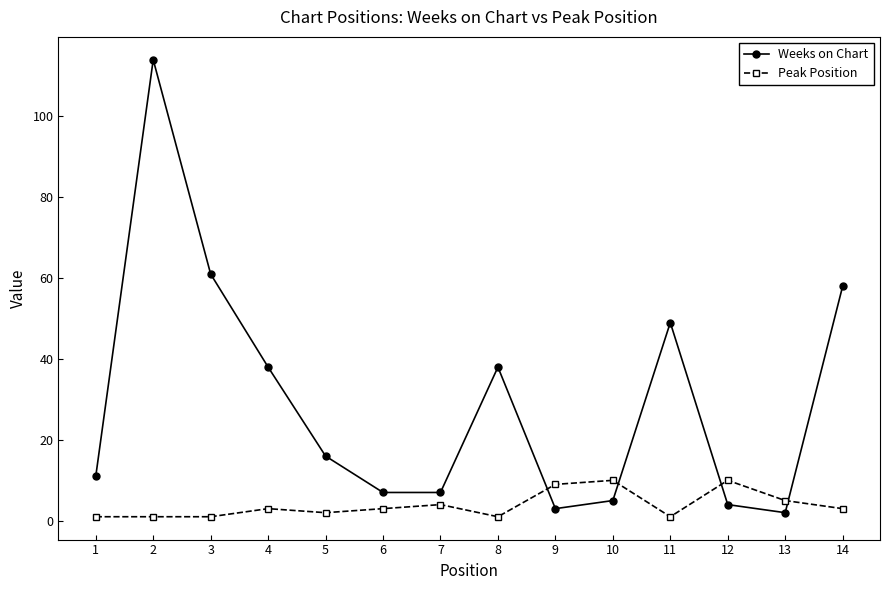

What is the sum of all Weeks on Chart values?

413